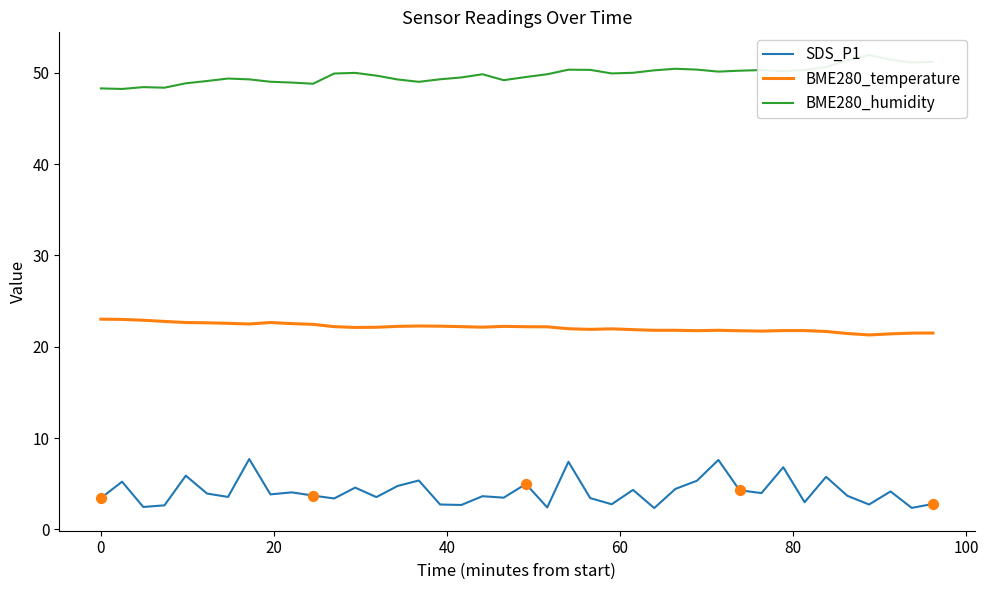

True or false: BME280_temperature and SDS_P1 cross at least once.

False